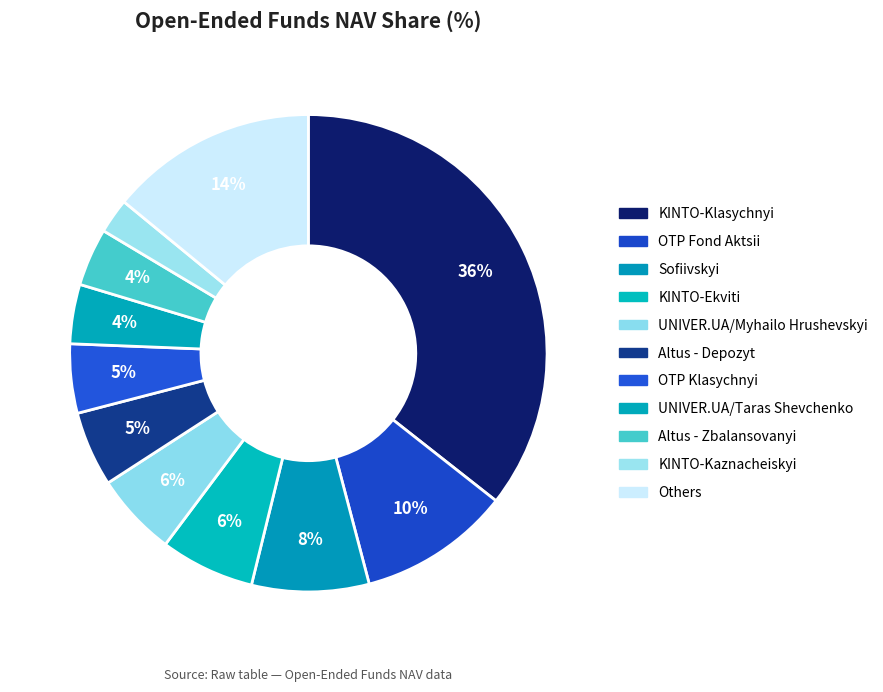

Which has a higher value, OTP Klasychnyi or Others?

Others